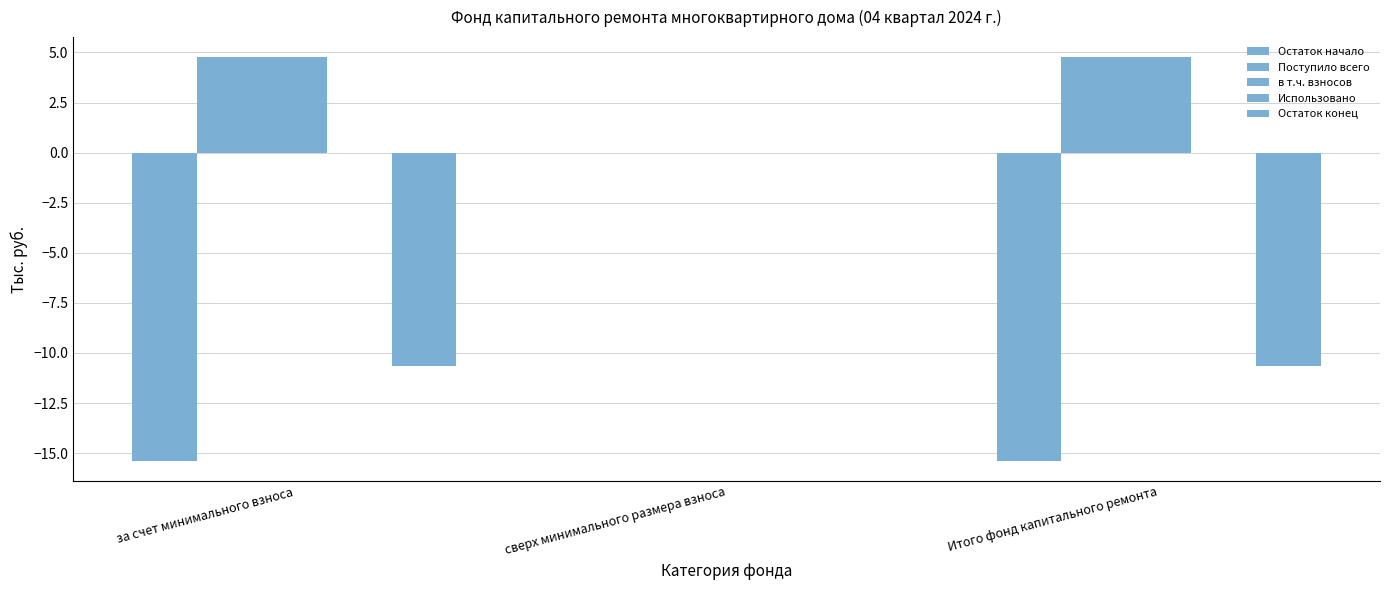

Which series has the widest spread of values?

Остаток начало